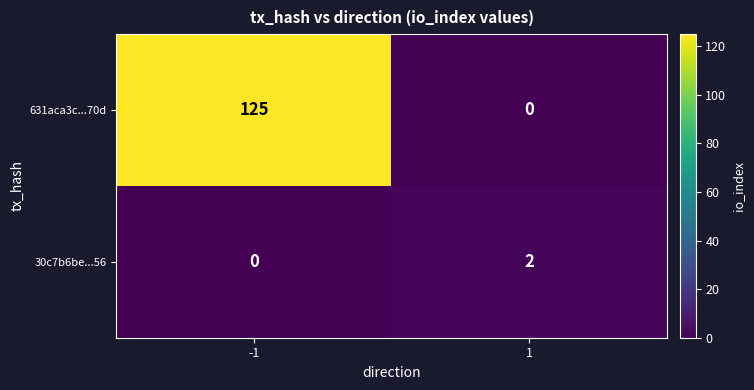

Reading left to right, transcribe all the data shown in this chart.

631aca3c...70d: -1=125	1=0
30c7b6be...56: -1=0	1=2